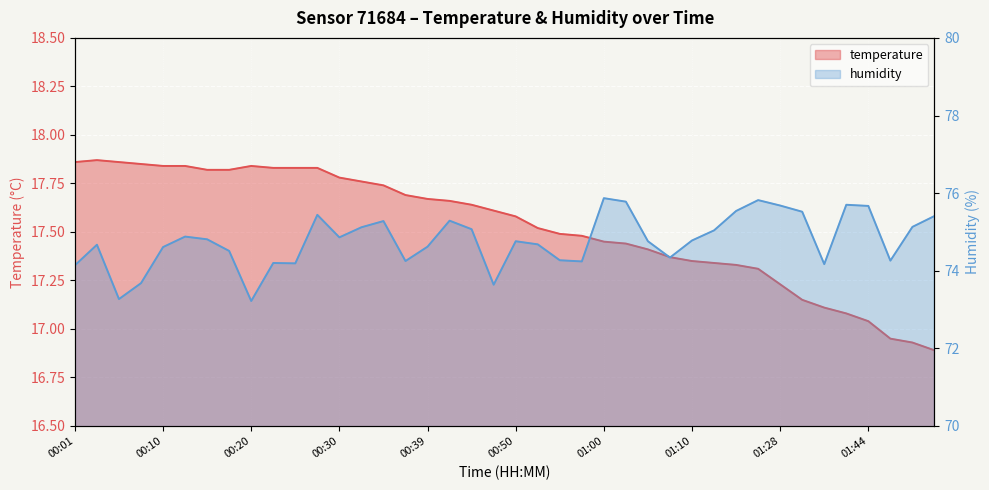

True or false: humidity and temperature intersect in this chart.

False